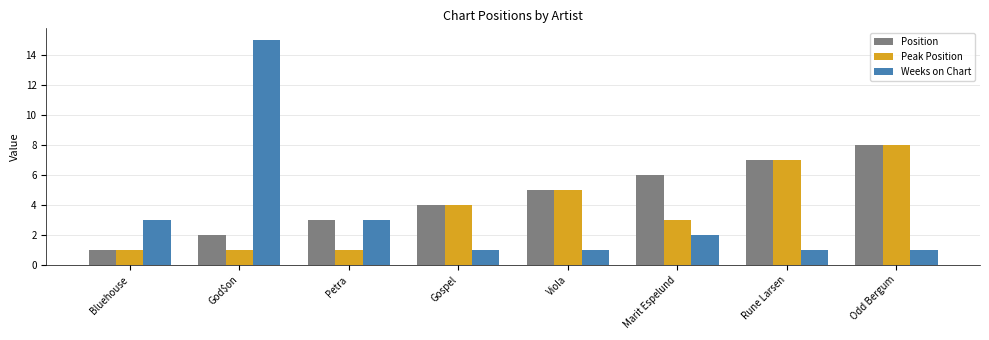

The Peak Position series shows 5 at Viola. True or false?

True